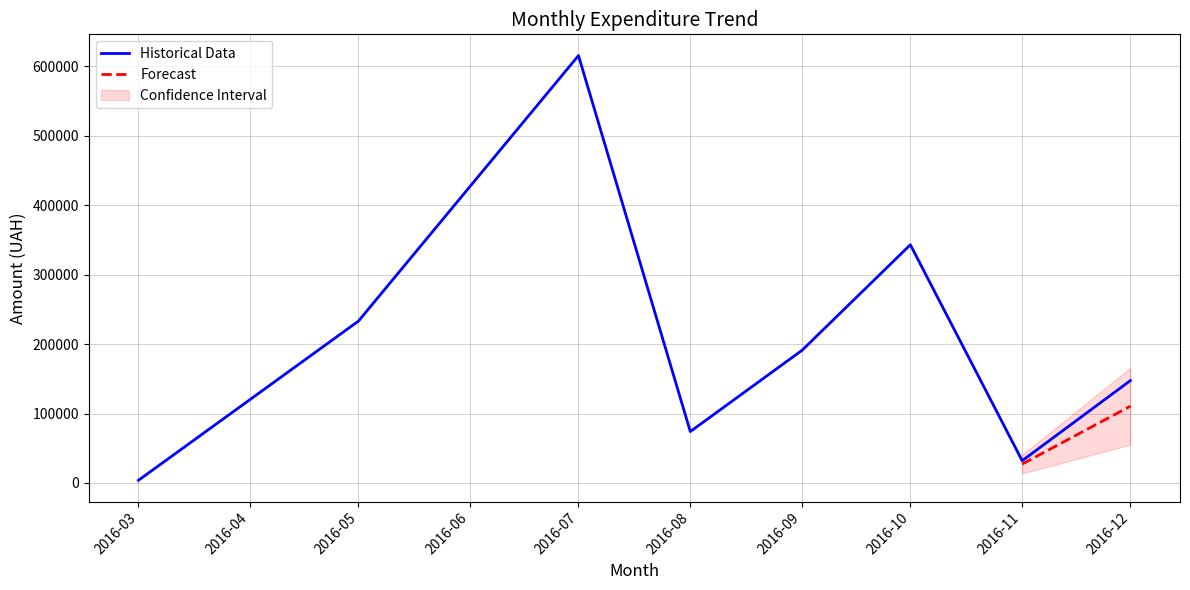

At which label is Historical Data closest to 309624?

2016-10